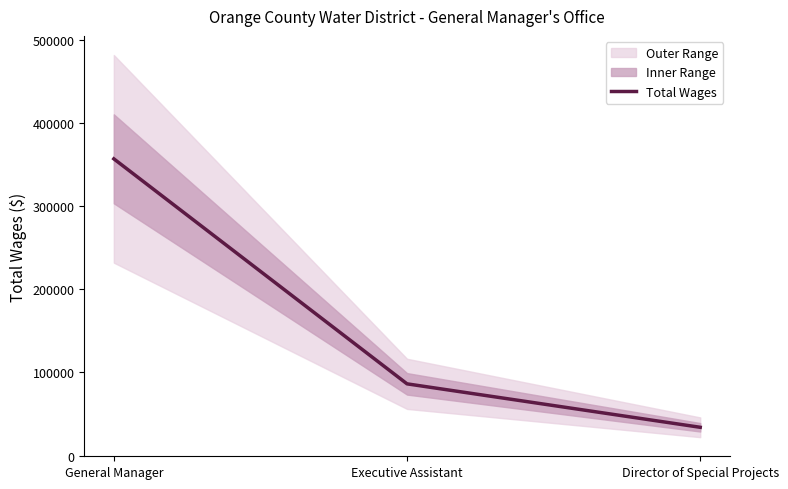

How many values are below 86302?

1